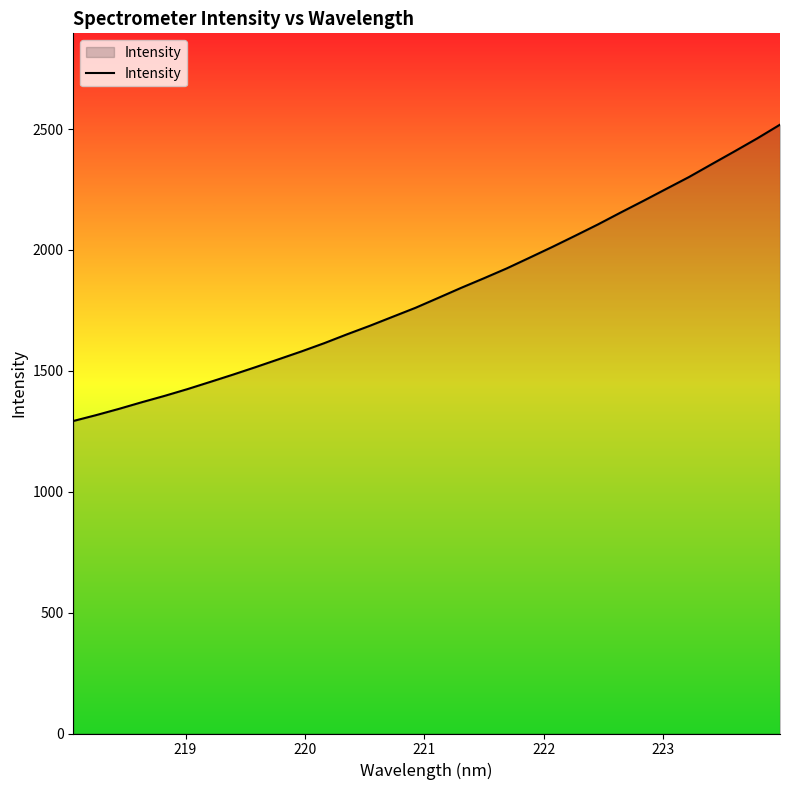

What is the difference between the maximum and minimum values?

1225.7